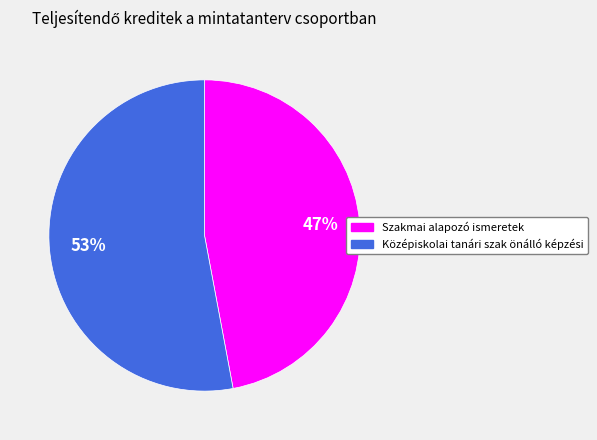

To the nearest percent, what portion does Szakmai alapozó ismeretek represent?

47%